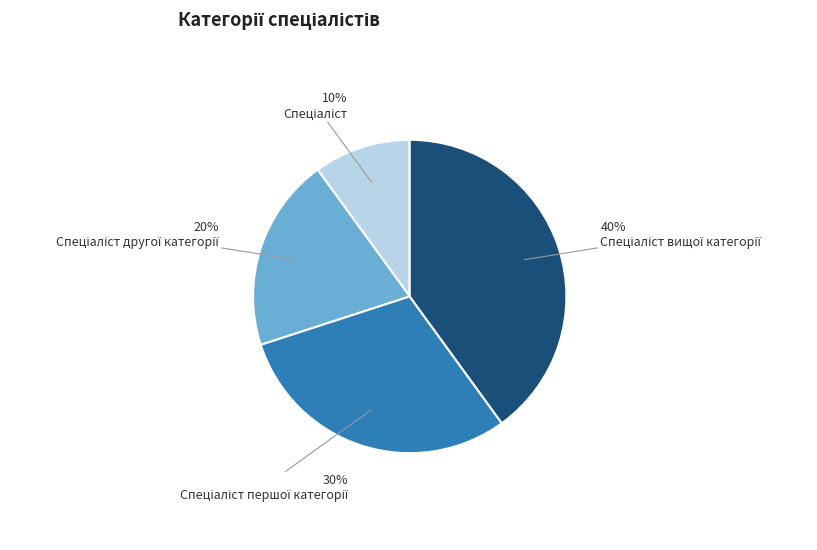

To the nearest percent, what is the difference between the largest and smallest slice percentages?

30%